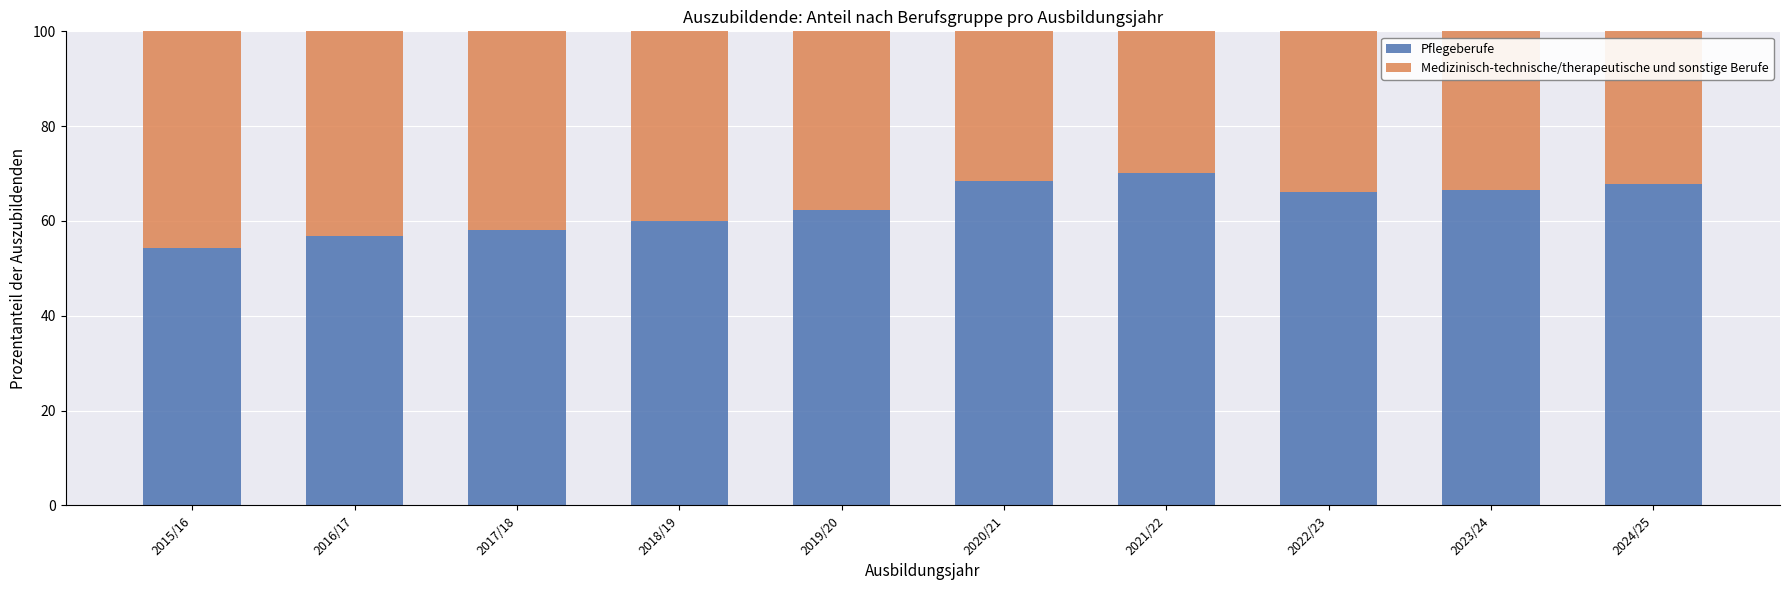

What is the total value across all series at 2019/20?

100.0